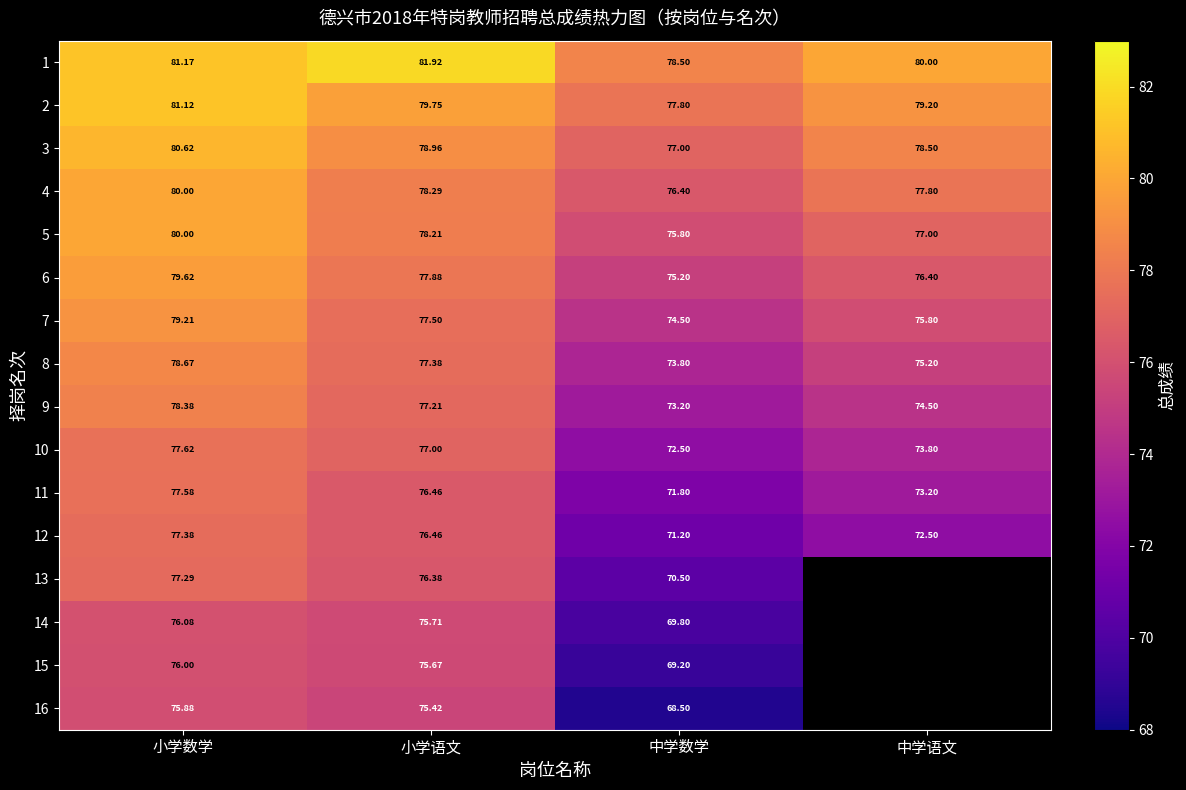

Is the value of 6 at 中学数学 greater than the value of 12 at 小学语文?

No